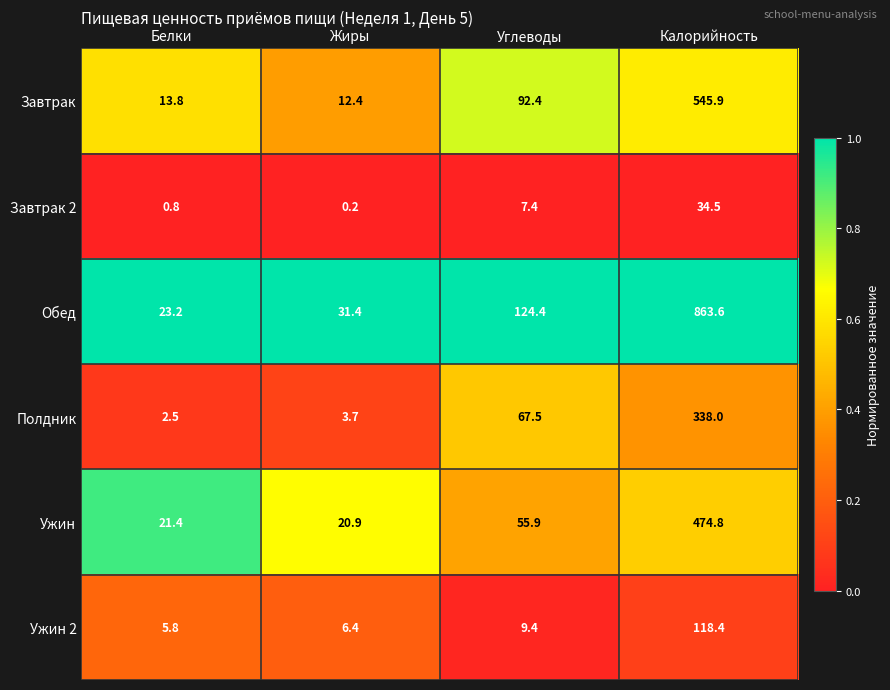

What is the difference between the maximum and minimum values in the Завтрак series?

533.5